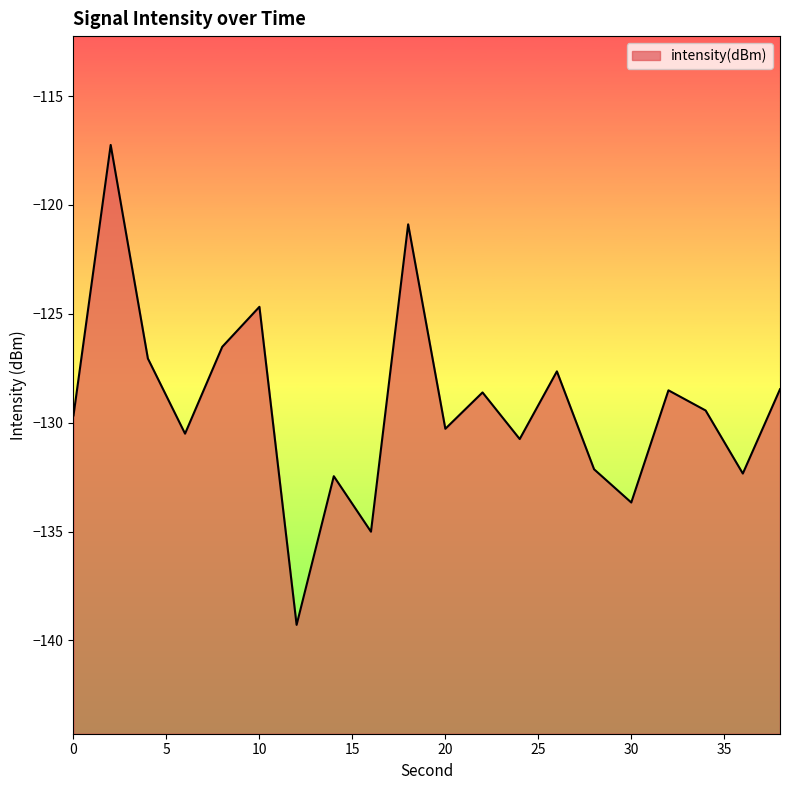

What is the change in value from 18 to 30?

-12.8